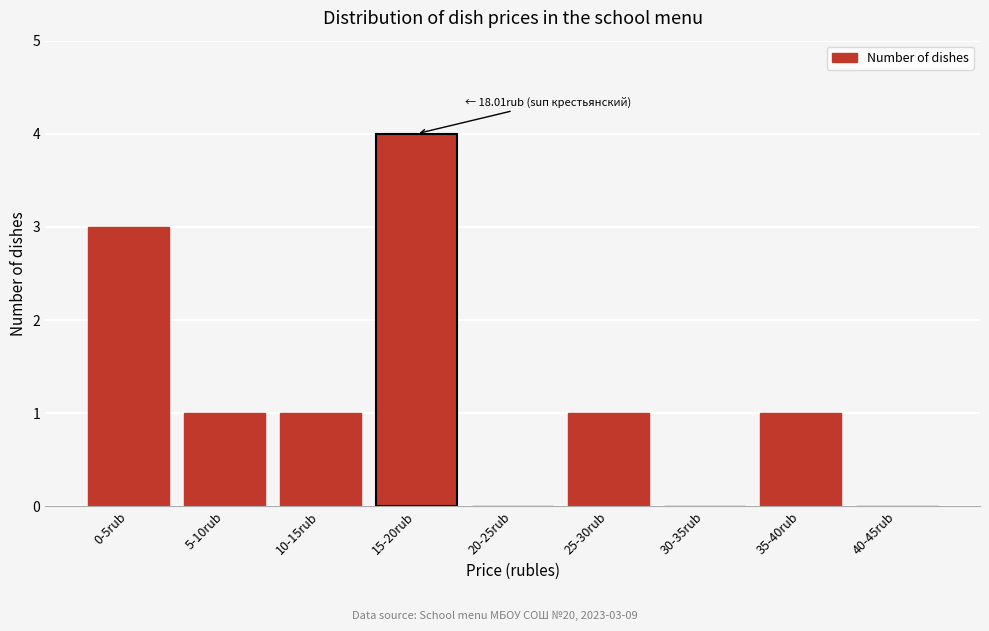

Reading left to right, transcribe all the data shown in this chart.

0-5rub=3	5-10rub=1	10-15rub=1	15-20rub=4	20-25rub=0	25-30rub=1	30-35rub=0	35-40rub=1	40-45rub=0